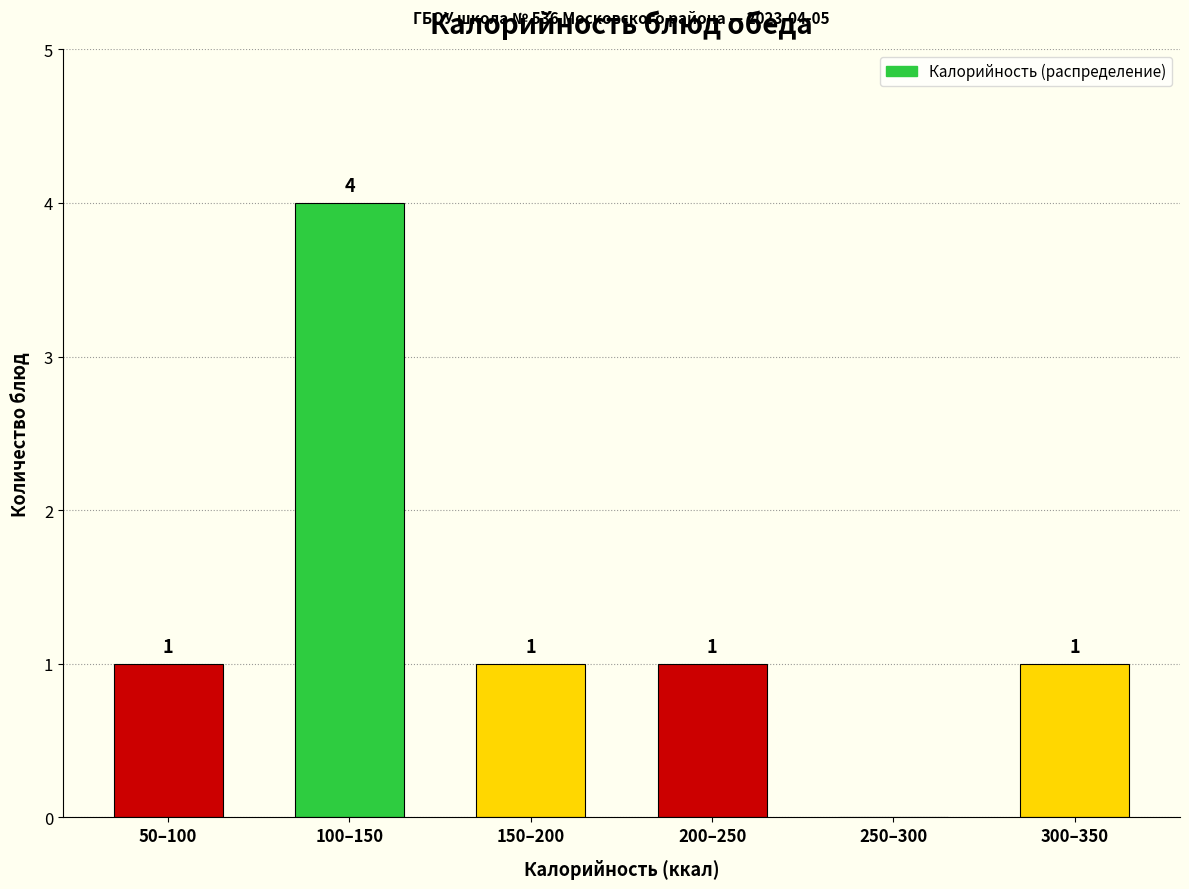

Reading left to right, extract all data points from this chart.

50–100=1	100–150=4	150–200=1	200–250=1	250–300=0	300–350=1